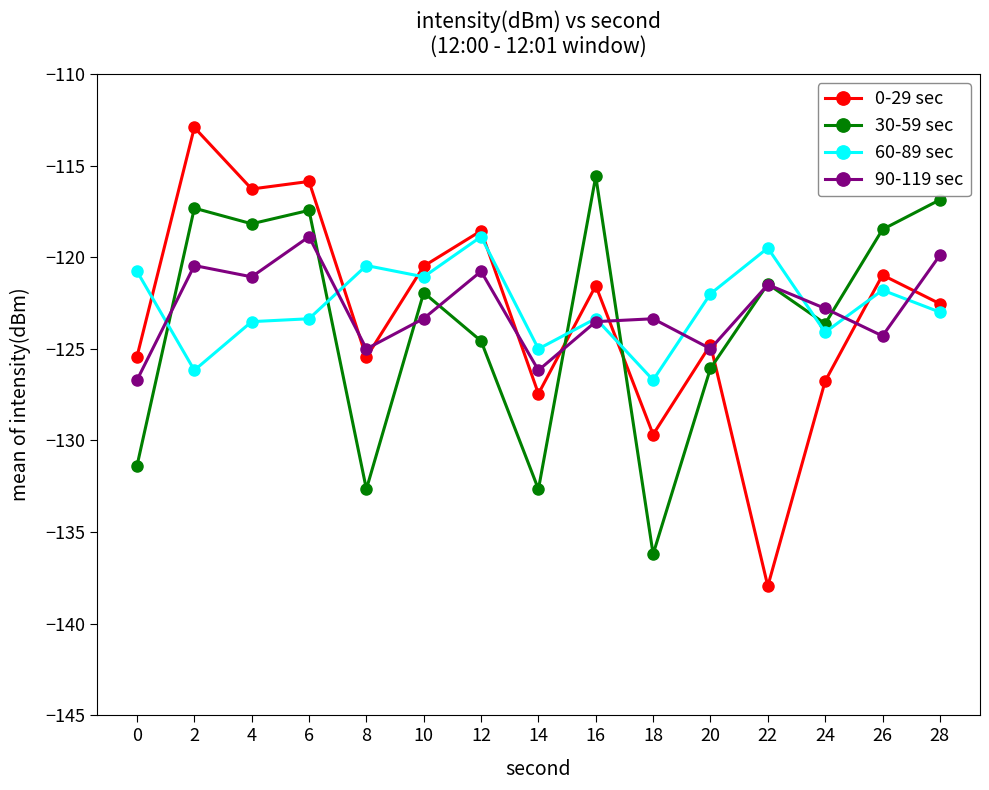

What is the sum of the 60-89 sec values at 8 and 28?

-243.5